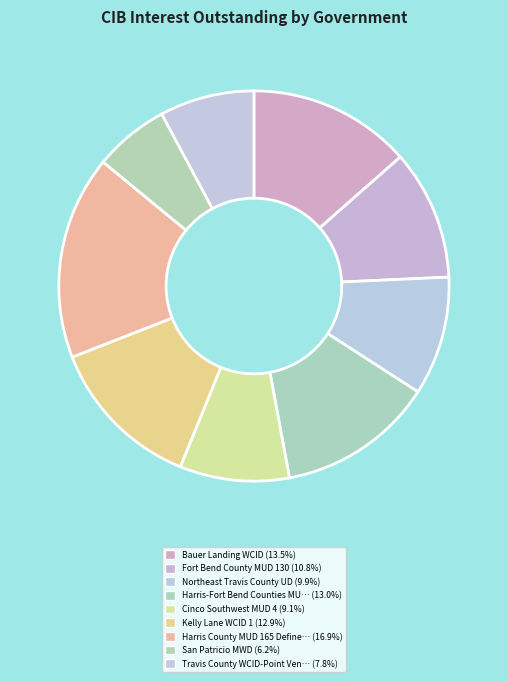

How many segments does this pie chart have?

9